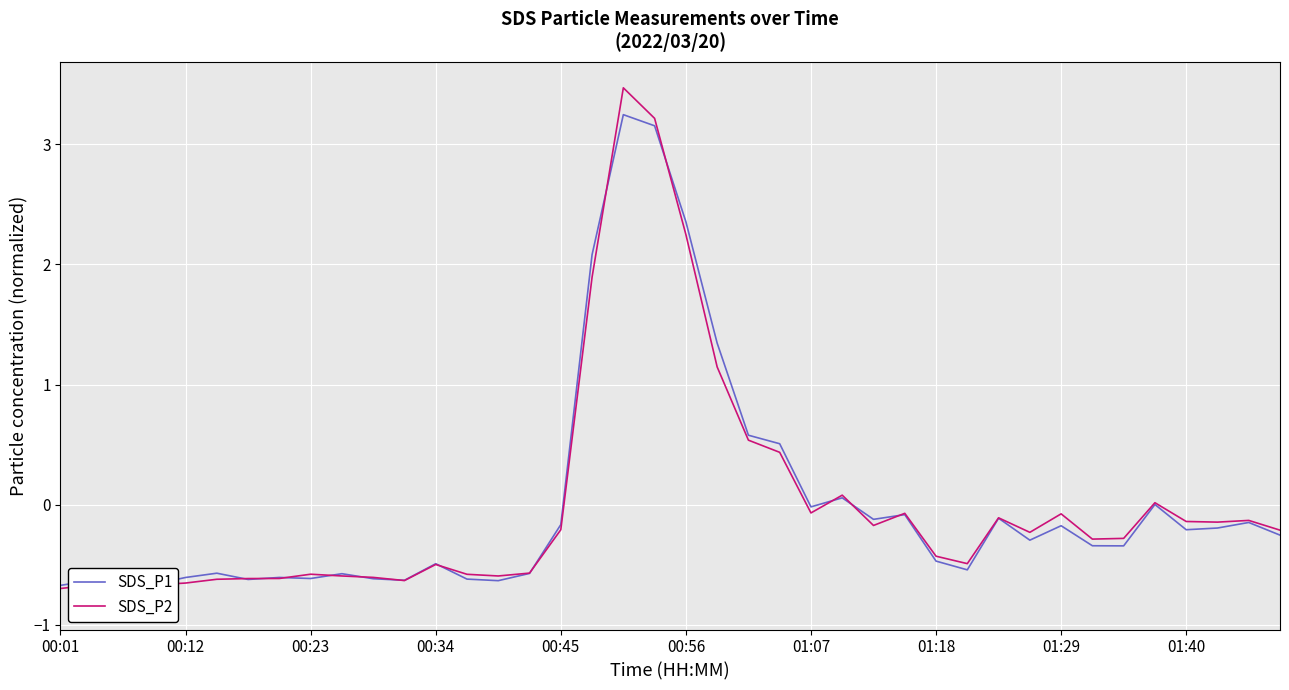

What is the lowest value of the SDS_P2 series?

-0.8